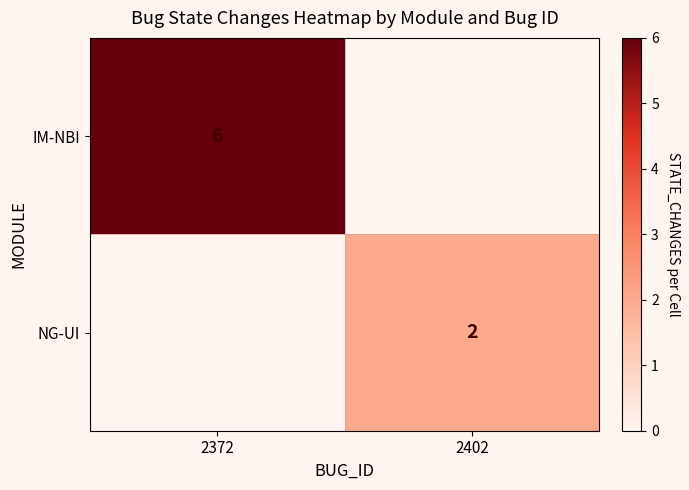

The NG-UI series shows 3 at 2402. True or false?

False